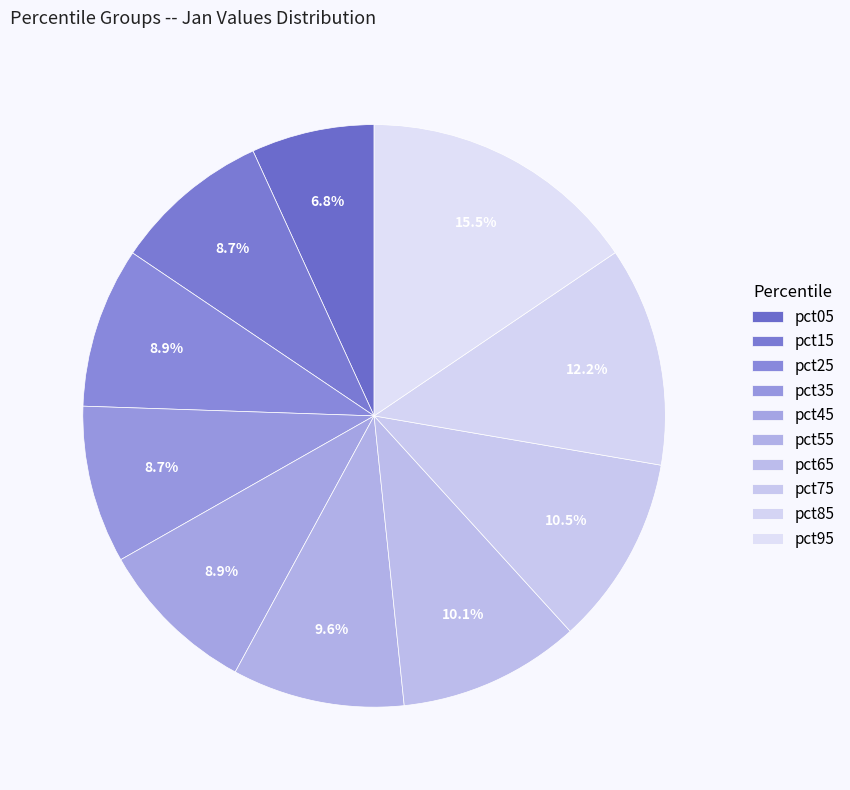

The pct55 slice represents 23% of the pie. True or false?

False